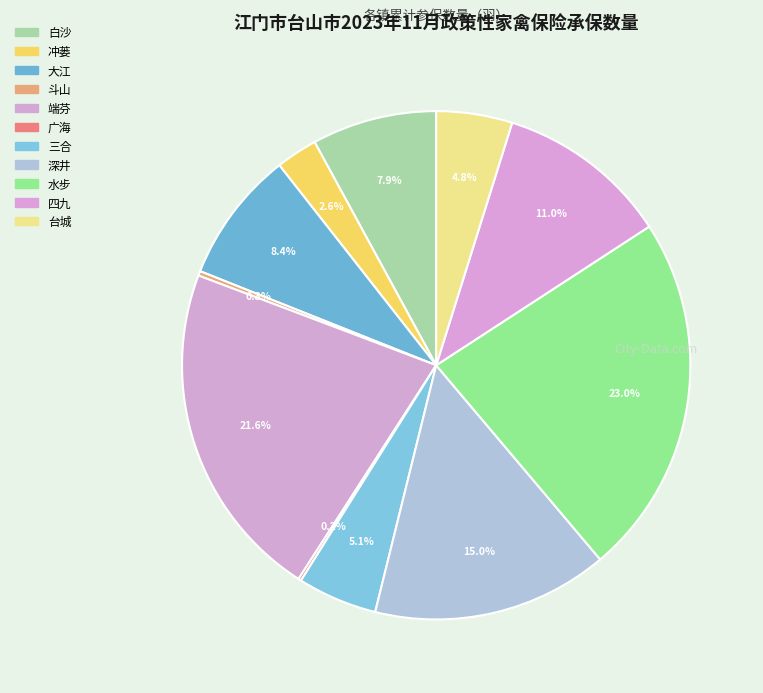

What portion of the pie excludes 台城?

95.2%